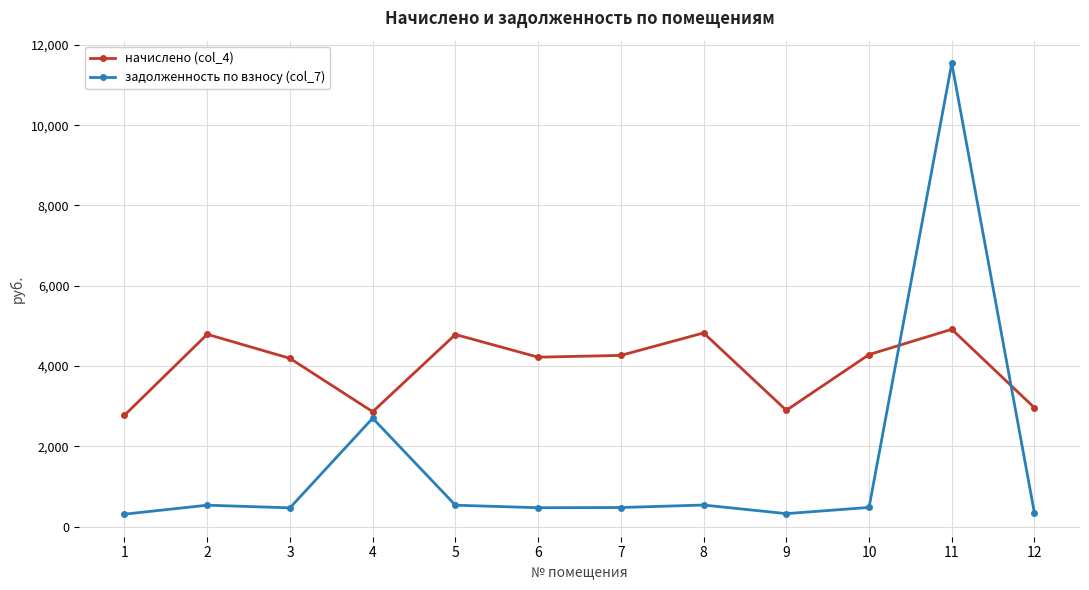

Rank the series at 2 from lowest to highest value.

задолженность по взносу (col_7), начислено (col_4)